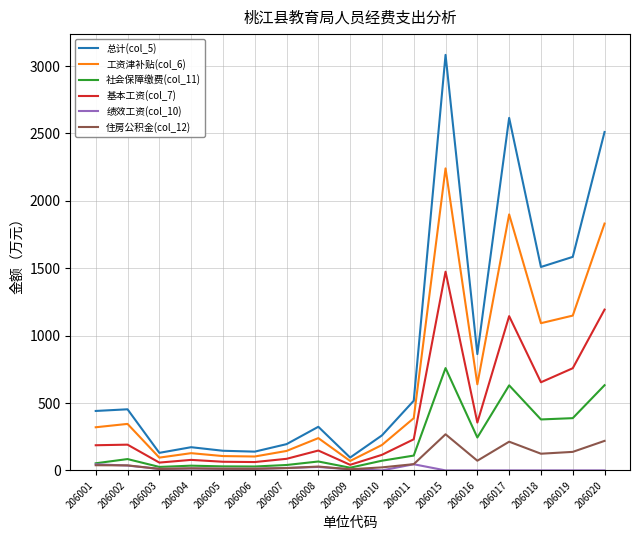

How many values in the 总计(col_5) series exceed 441?

9